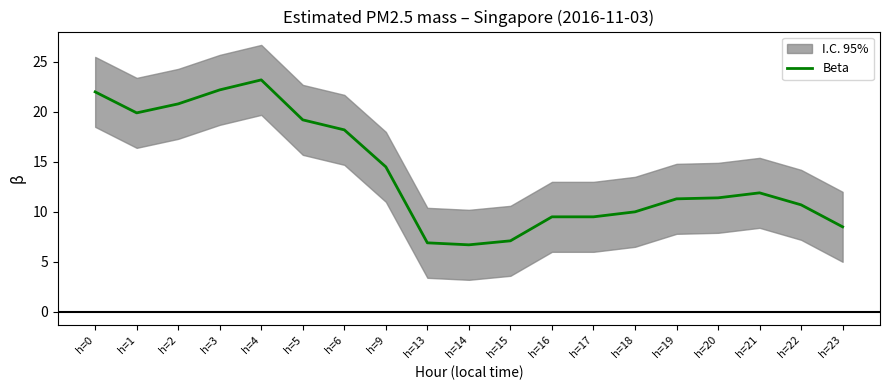

What is the approximate value at h=1?

19.9